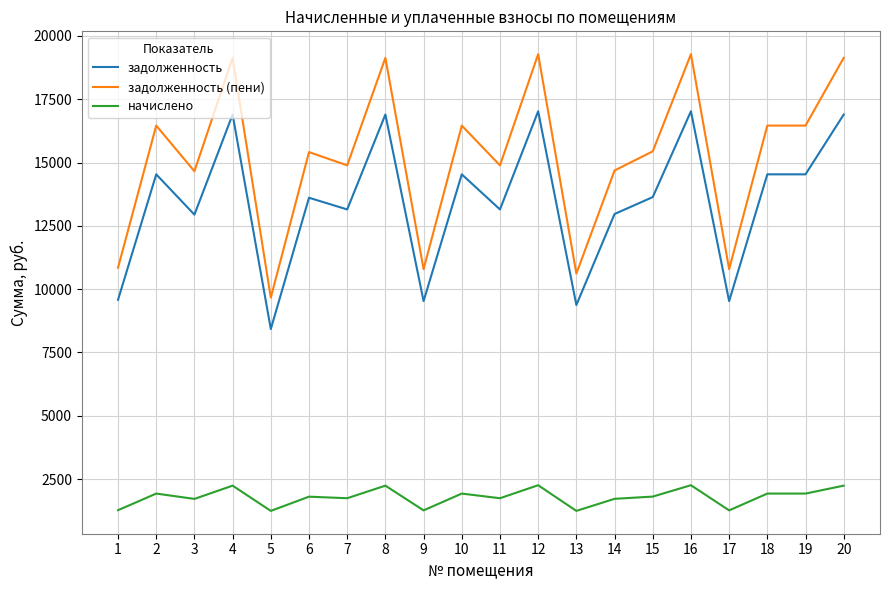

What is the difference between the задолженность (пени) values at 17 and 15?

4653.1